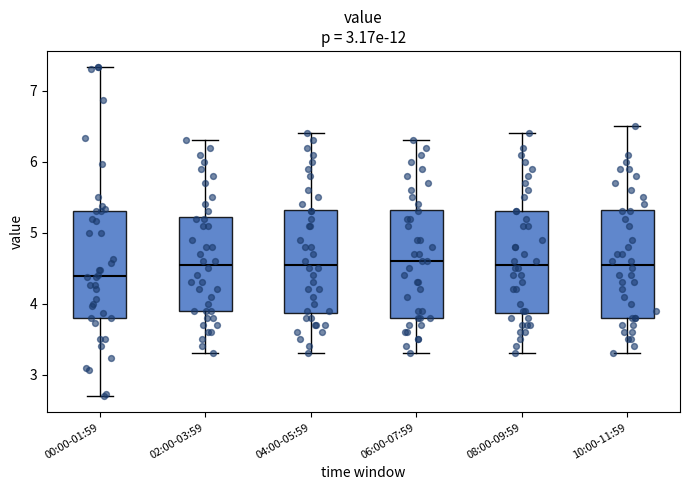

Reading left to right, read every box against the y-axis: the position of its median line, the range the box covers, and the ends of its whiskers. The values are not printed on the chart, so give them approximately, as read against the axis.

00:00-01:59: median 4.4, box 3.8 to 5.3, whiskers 2.7 to 7.3
02:00-03:59: median 4.6, box 3.9 to 5.2, whiskers 3.3 to 6.3
04:00-05:59: median 4.6, box 3.9 to 5.3, whiskers 3.3 to 6.4
06:00-07:59: median 4.6, box 3.8 to 5.3, whiskers 3.3 to 6.3
08:00-09:59: median 4.6, box 3.9 to 5.3, whiskers 3.3 to 6.4
10:00-11:59: median 4.6, box 3.8 to 5.3, whiskers 3.3 to 6.5